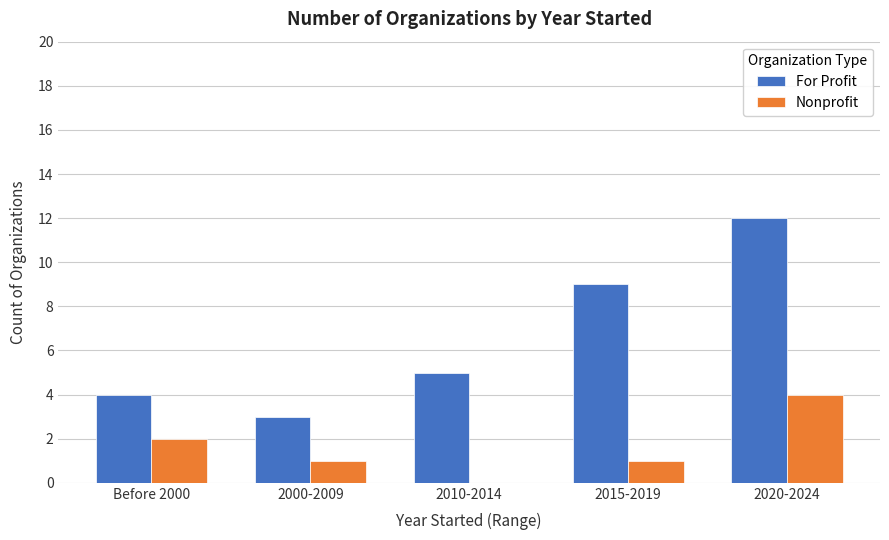

Which label corresponds to the largest value in the chart?

2020-2024